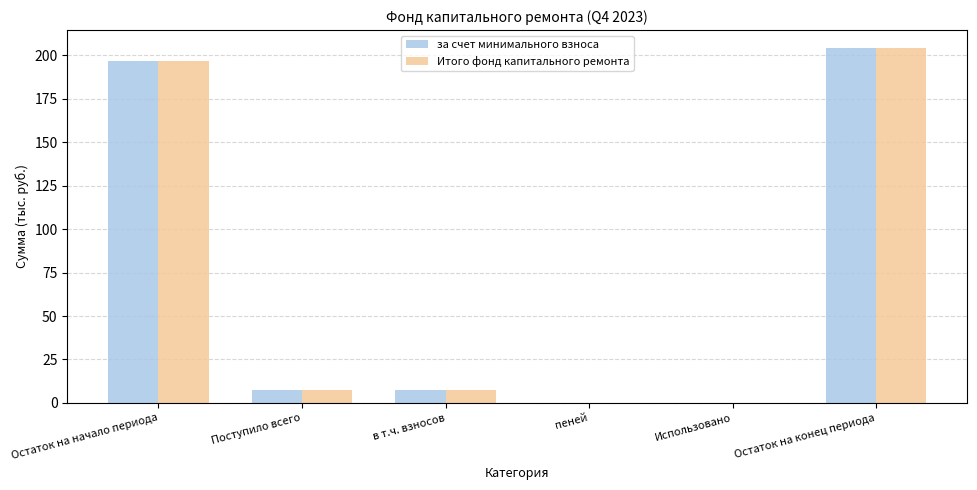

Count the number of categories in the chart.

6